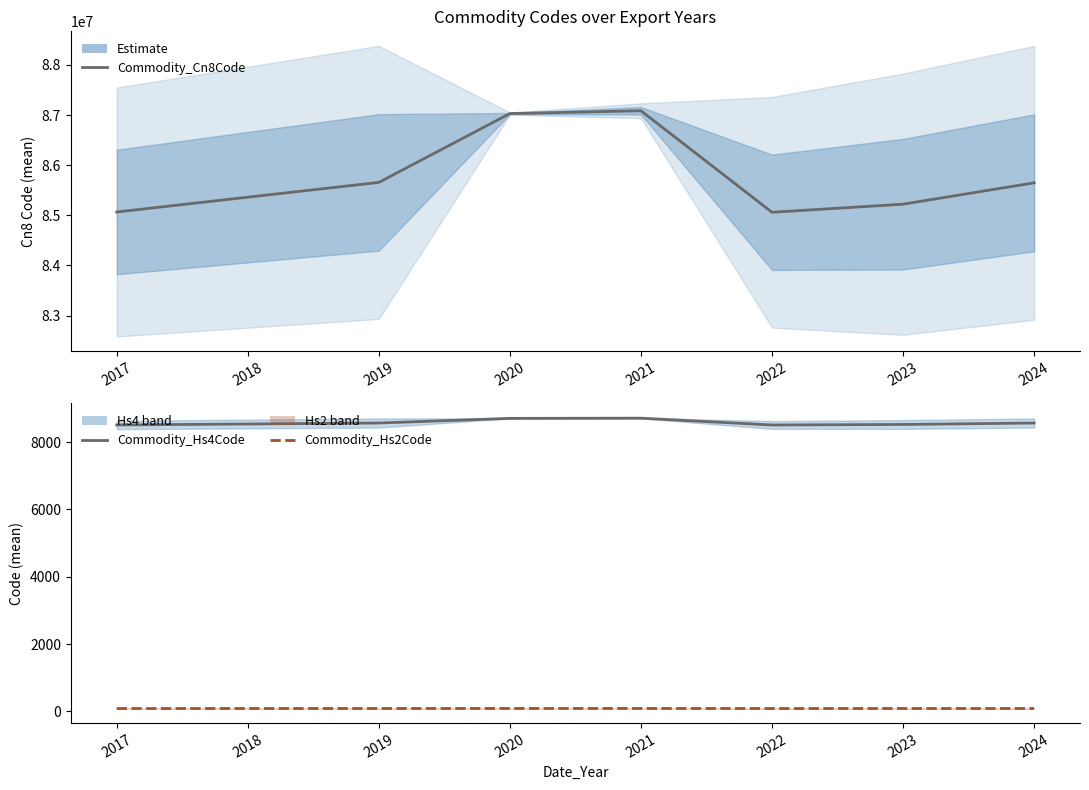

Is the value of Commodity_Cn8Code at 2021 greater than the value of Commodity_Hs2Code at 2023?

Yes